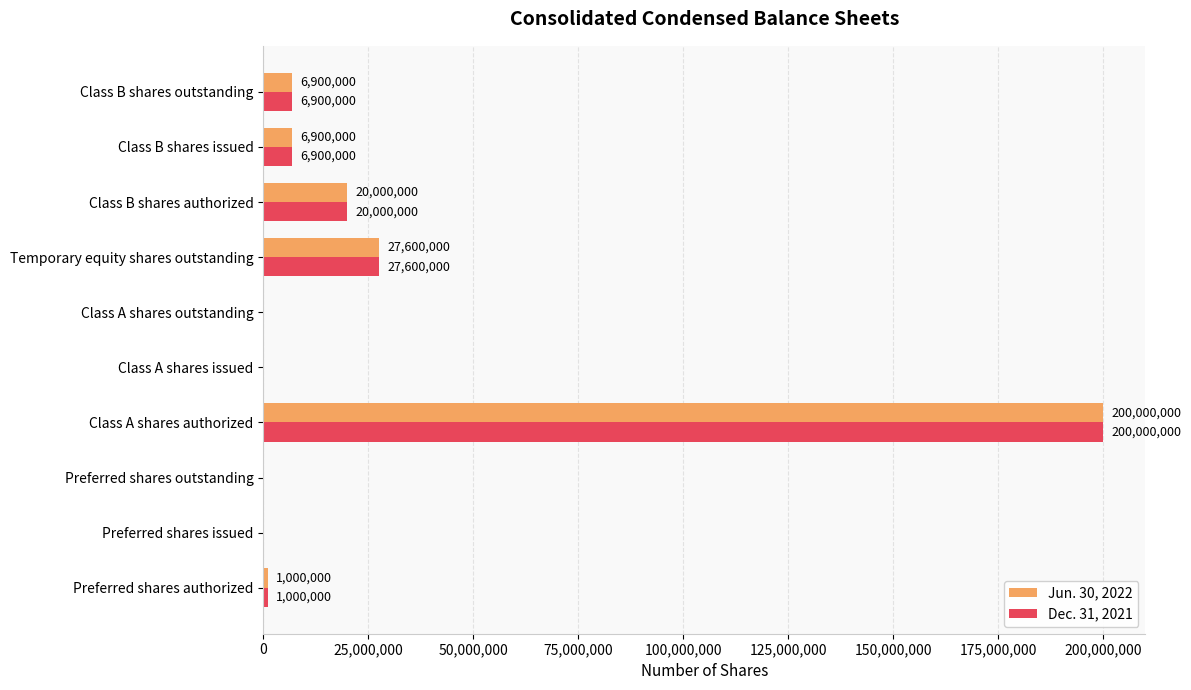

At which category is the sum across all series the highest?

Class A shares authorized